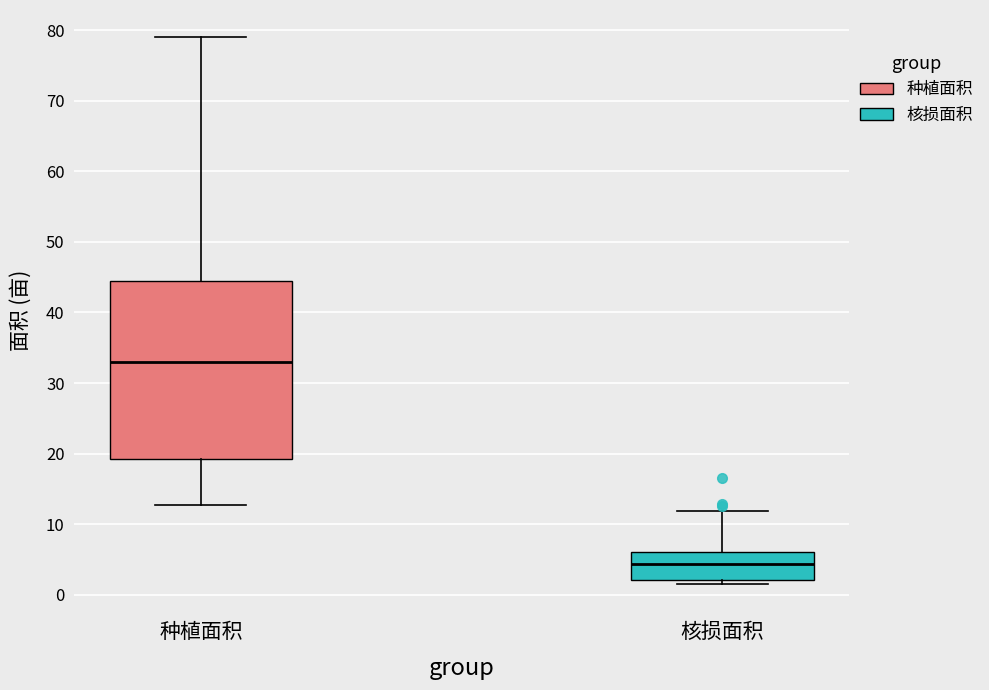

Reading left to right, transcribe this box plot: for each box, give where its median line is, the range the box spans, and where its two whiskers end, as read against the y-axis. The values are not printed on the chart, so give them approximately, as read against the axis.

种植面积: median 33, box 19 to 45, whiskers 13 to 79
核损面积: median 4, box 2 to 6, whiskers 2 (just below the box's lower edge) to 12